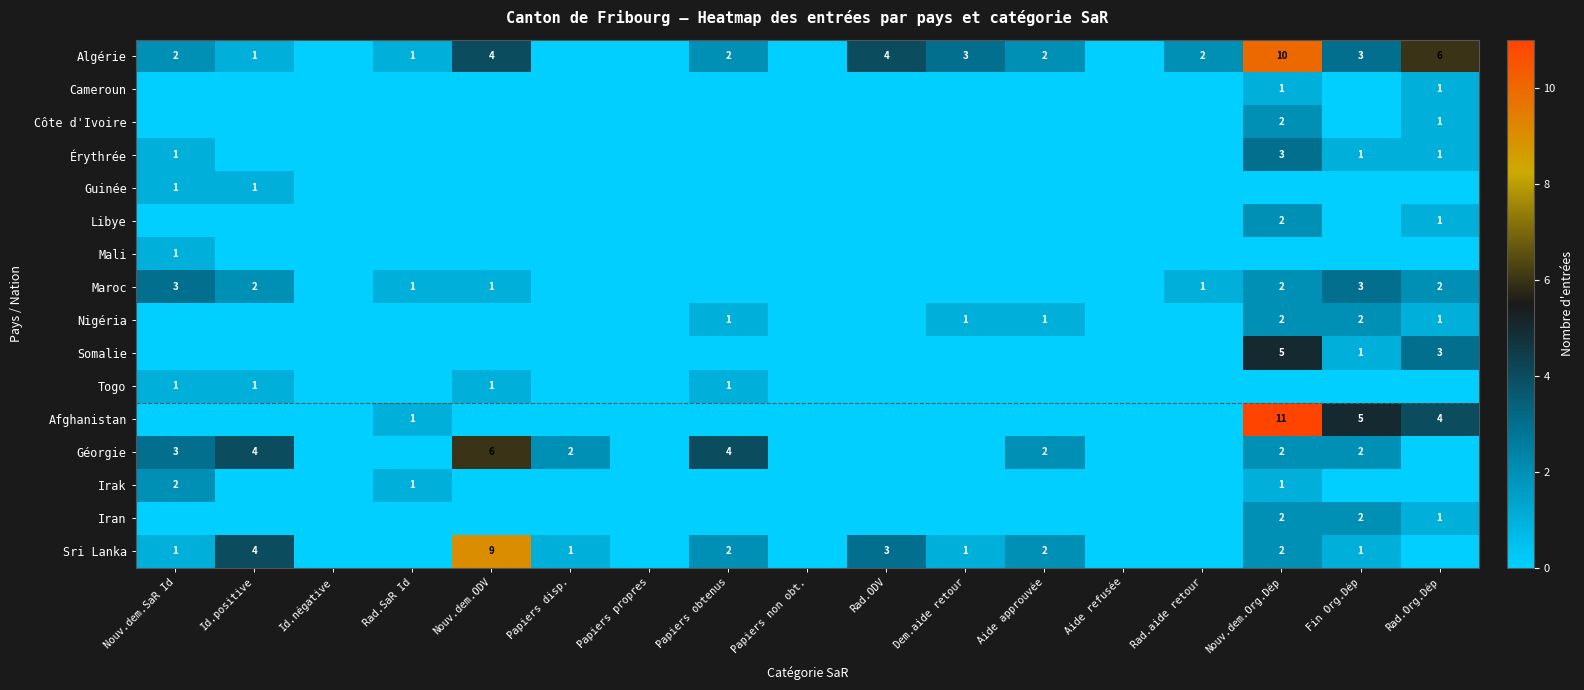

At which label is Libye closest to 1?

Rad.Org.Dép